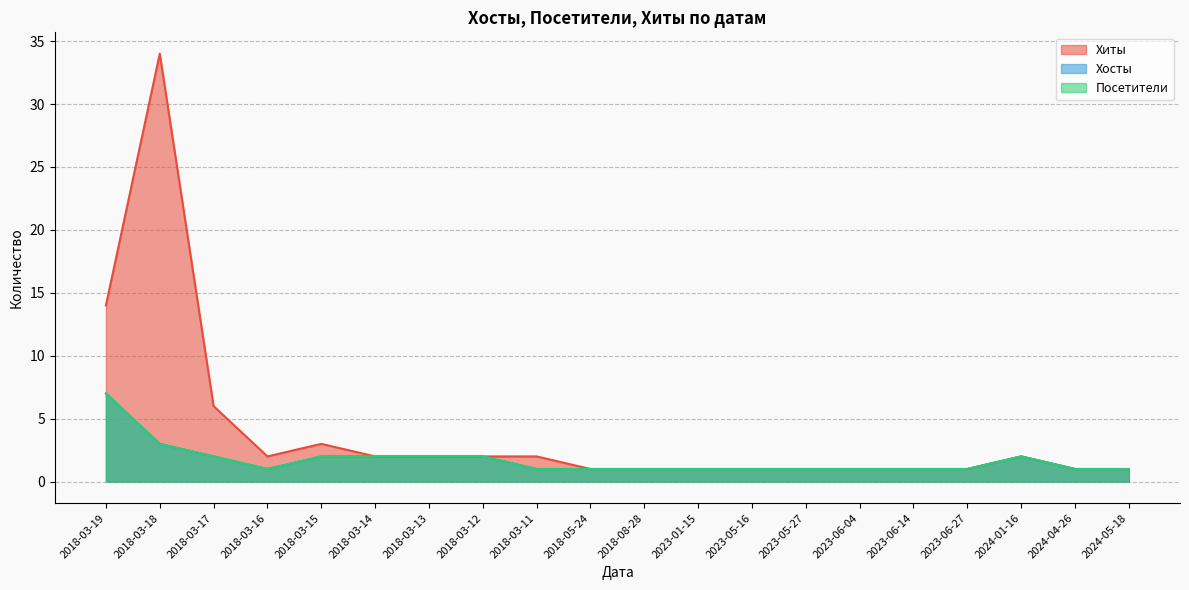

What is the value of the Посетители point at the 6th from the left?

2